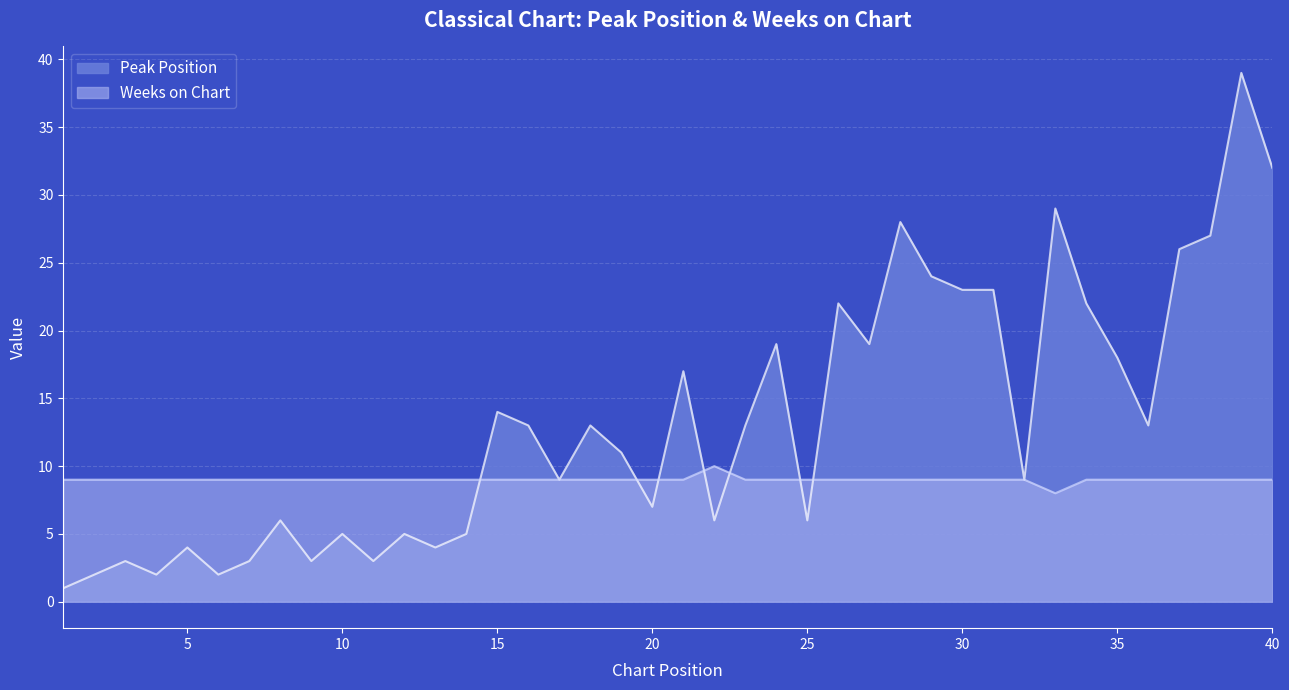

What is the average value of the Weeks on Chart series?

9